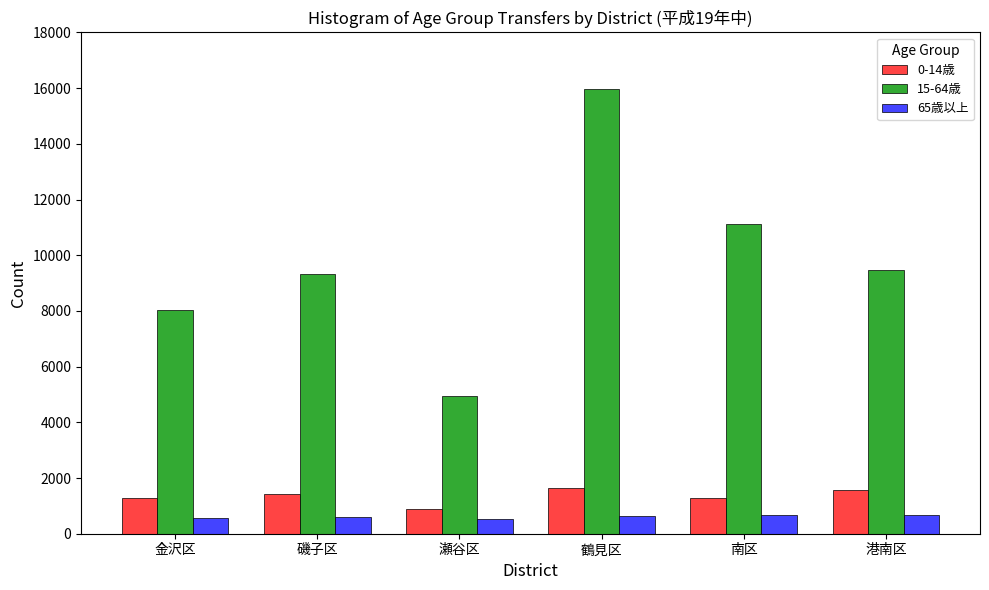

Are the bars horizontal?

No